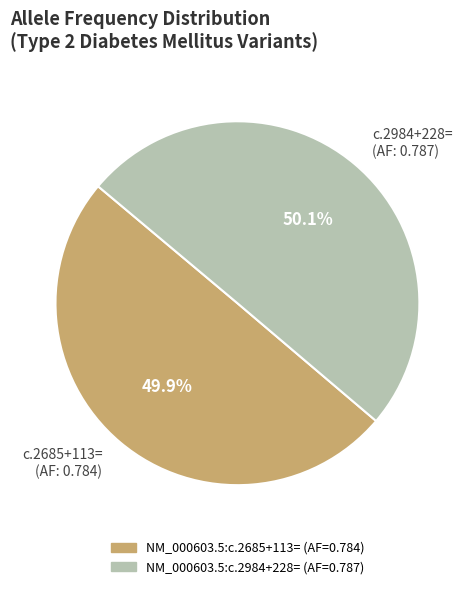

What percentage is NOT represented by c.2685+113= (AF: 0.784)?

50.1%